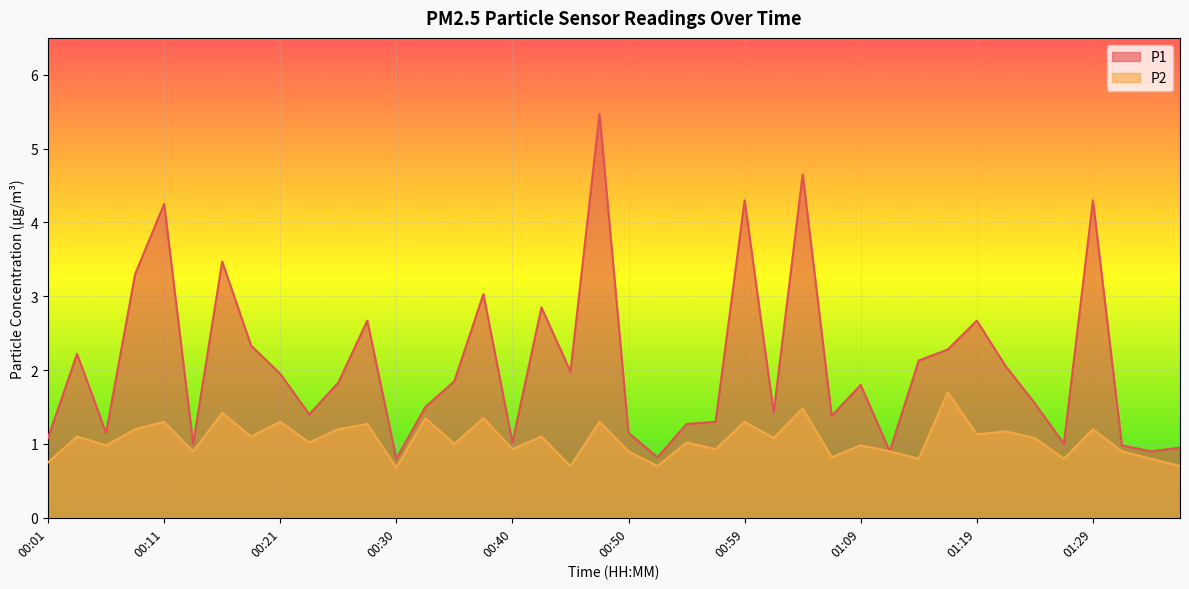

At how many categories does at least one series exceed 3?

8